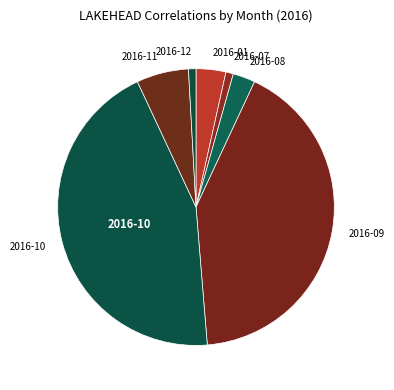

Is there a majority slice in this chart?

No